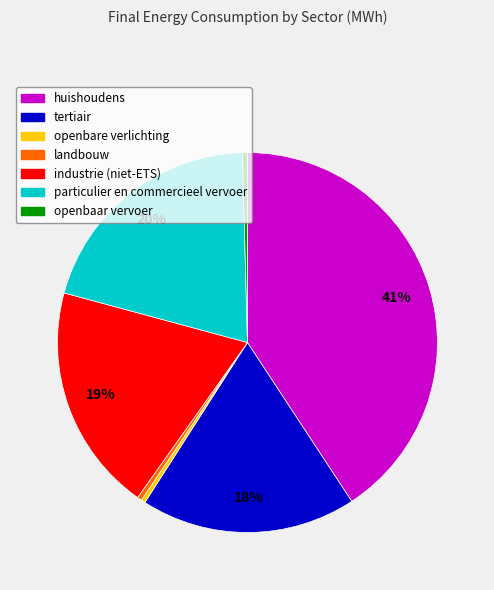

Between openbaar vervoer and huishoudens, which is larger?

huishoudens